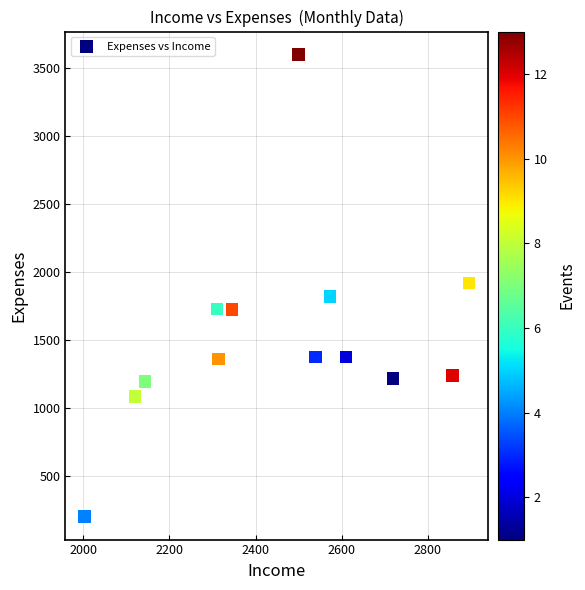

What is the range of X values (max minus min)?

893